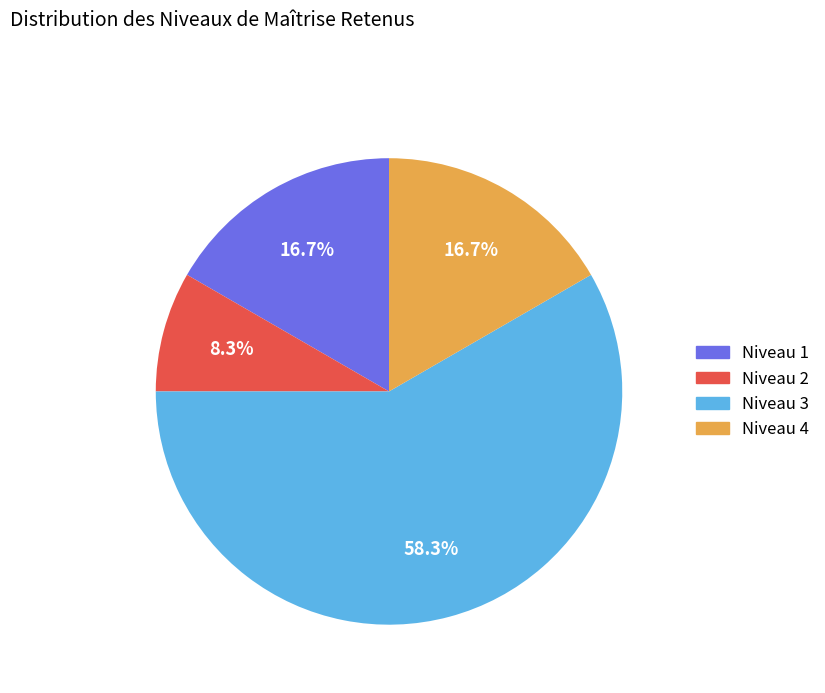

What is the total percentage of Niveau 4 and Niveau 3?

75.0%